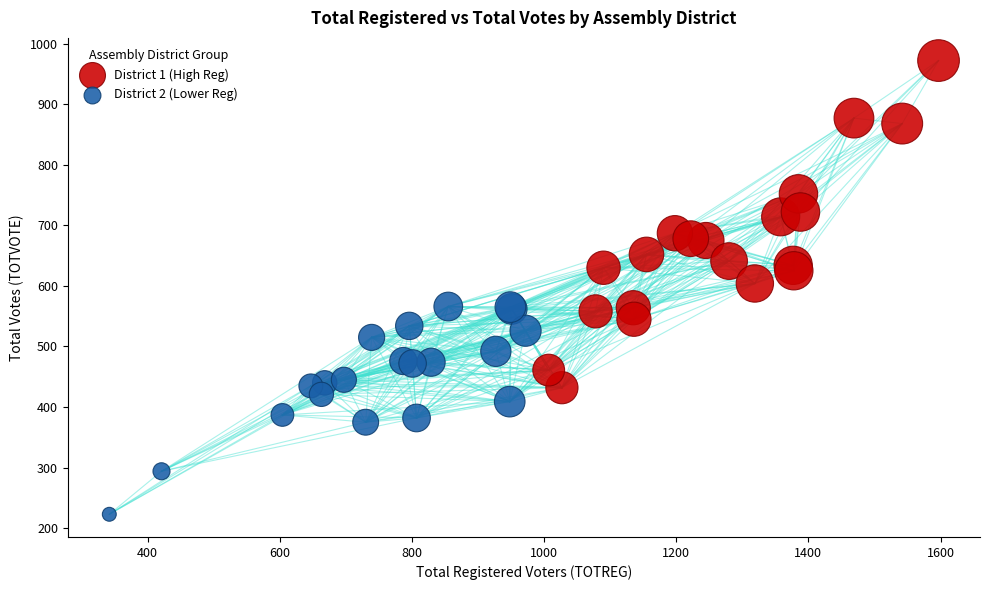

Which series contains the lowest Y value?

District 2 (Lower Reg)